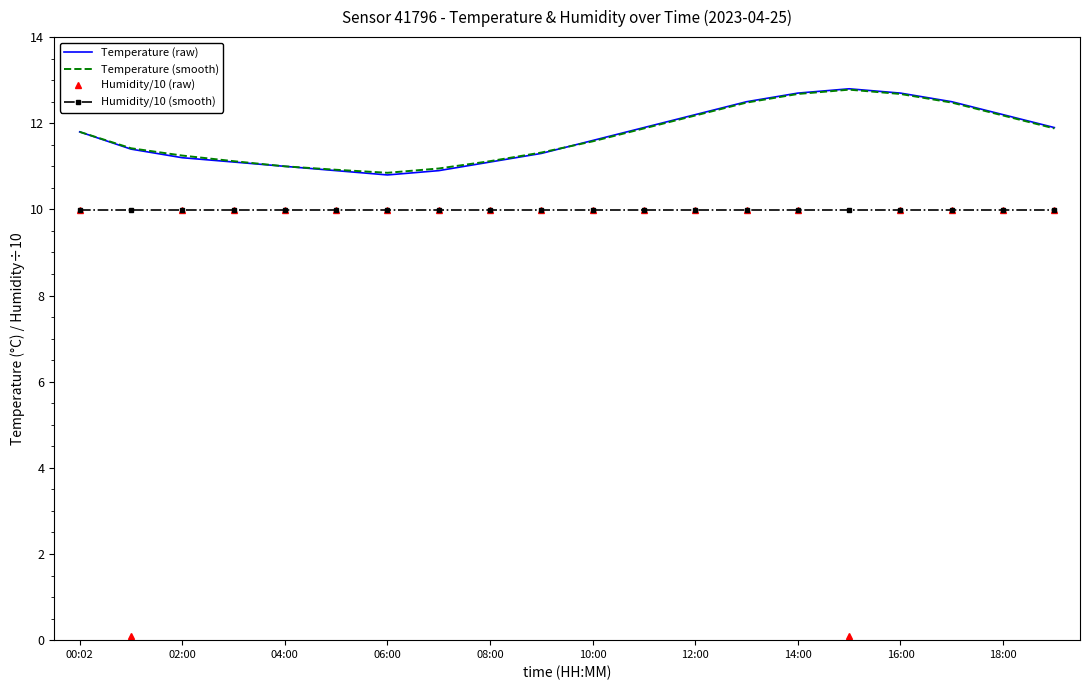

Which series has the widest spread of values?

Humidity/10 (raw)